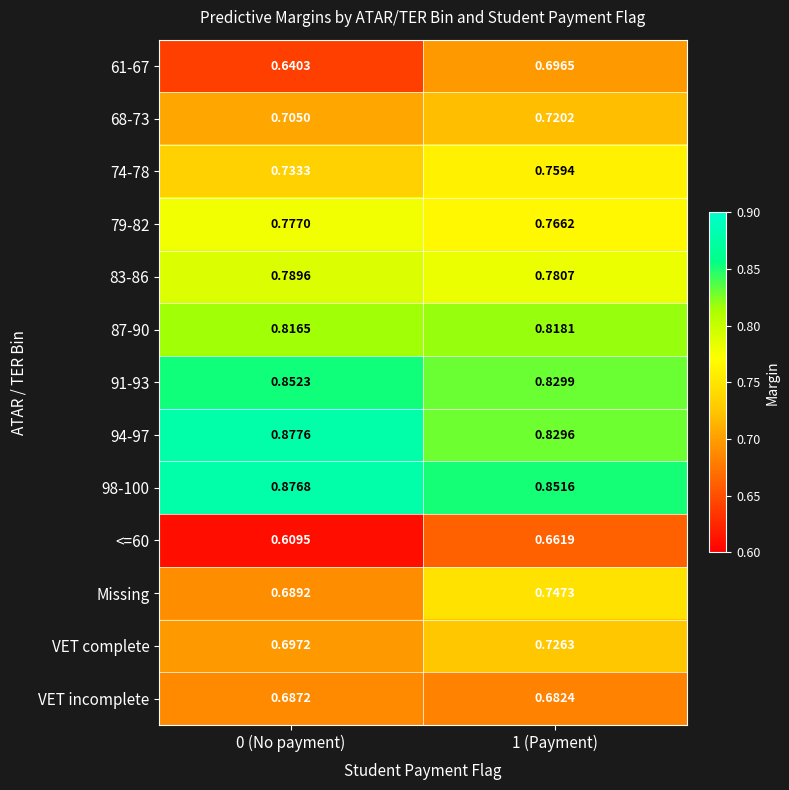

Is the value of VET complete at 0 (No payment) greater than the value of 98-100 at 1 (Payment)?

No